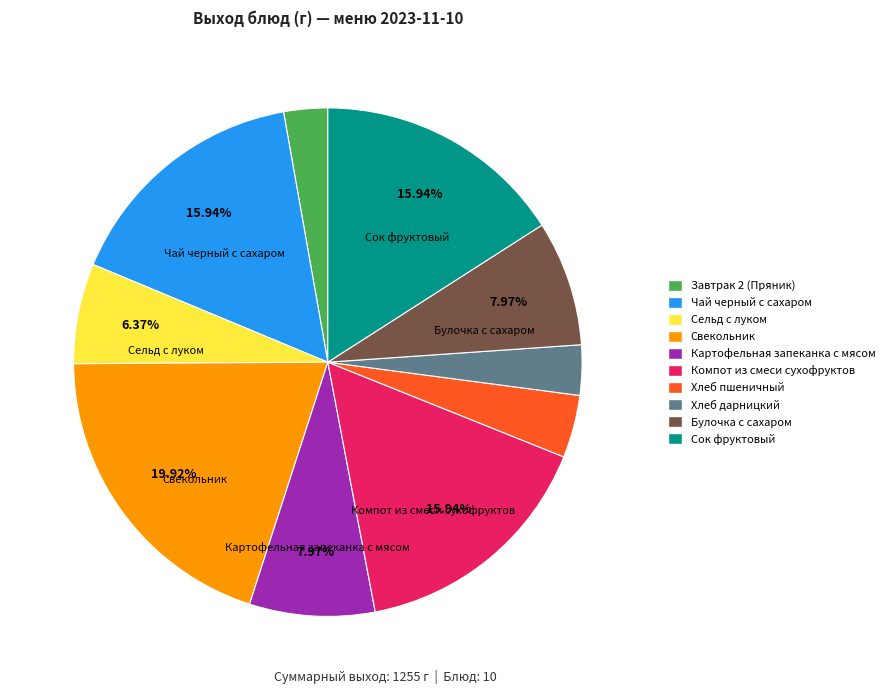

What is the ratio of the value at Компот из смеси сухофруктов to the value at Хлеб дарницкий?

5.0